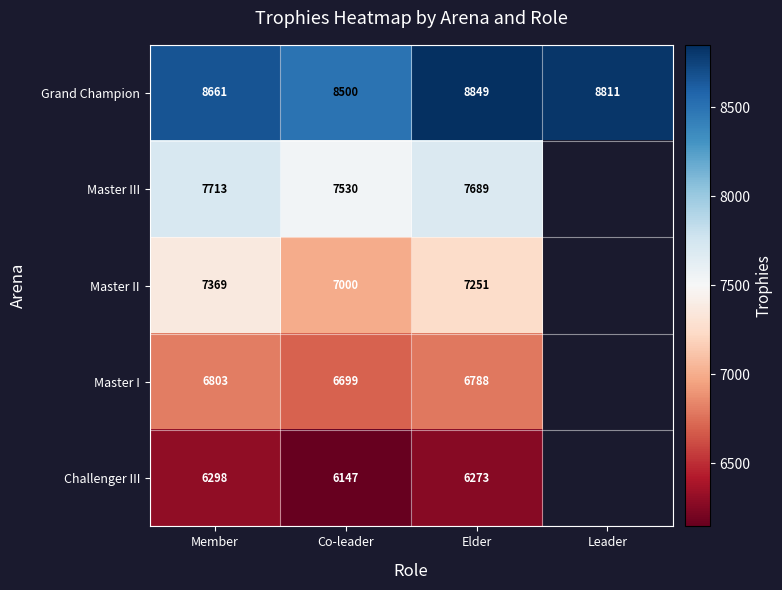

Count the number of data series in this chart.

5